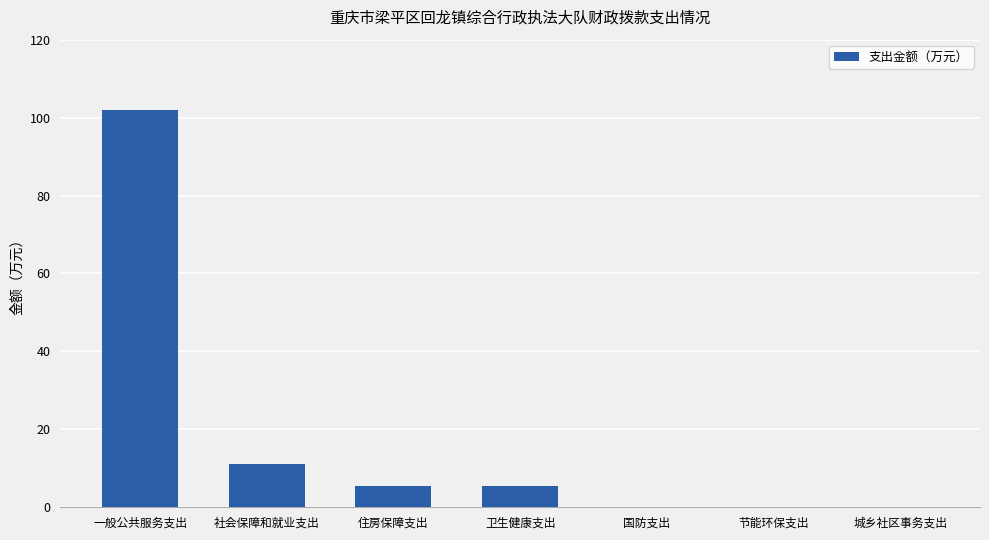

Reading left to right, what are all the values shown in this chart?

101.9	11.0	5.5	5.5	0.0	0.0	0.0